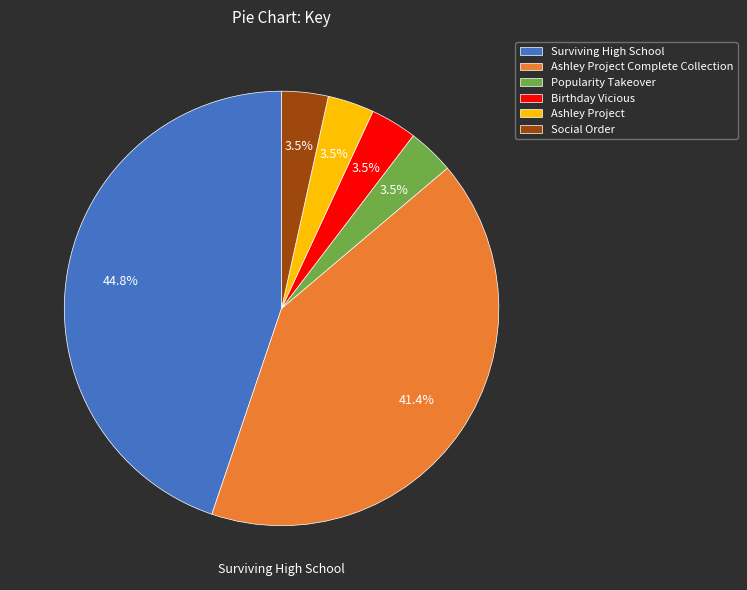

Between Social Order and Ashley Project Complete Collection, which is larger?

Ashley Project Complete Collection